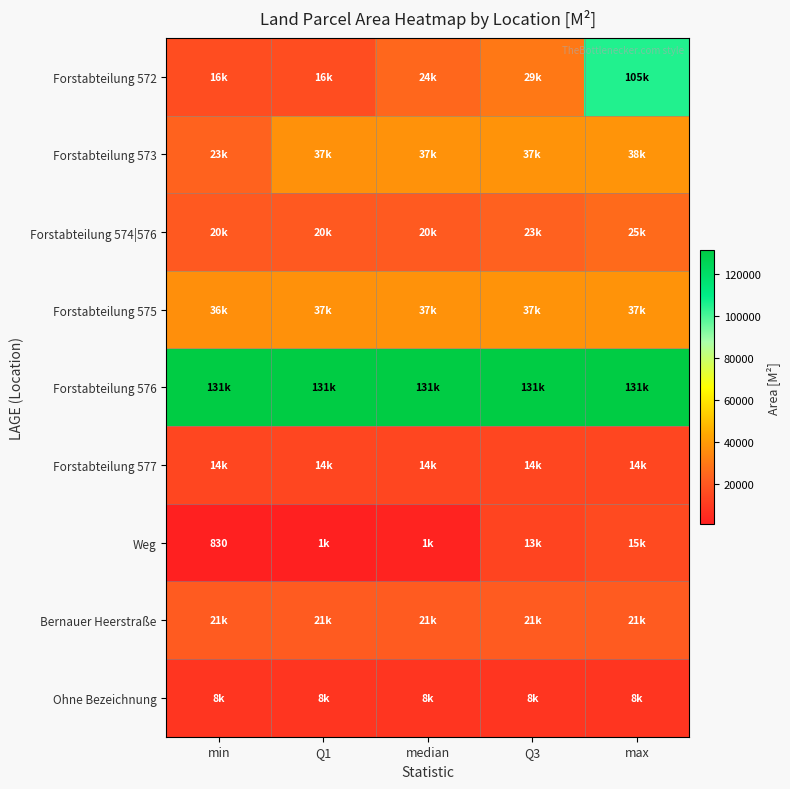

The Weg series shows 830.0 at min. True or false?

True